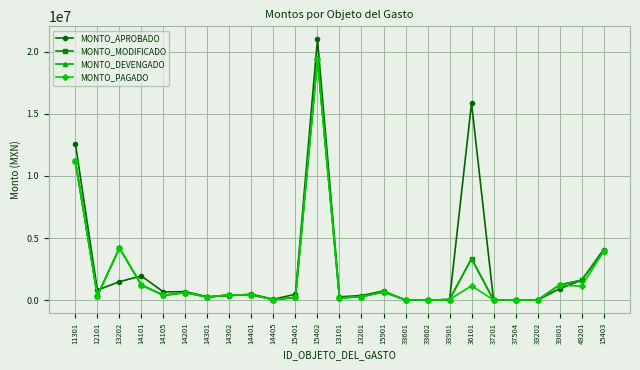

How many intersections are there between MONTO_MODIFICADO and MONTO_APROBADO?

9